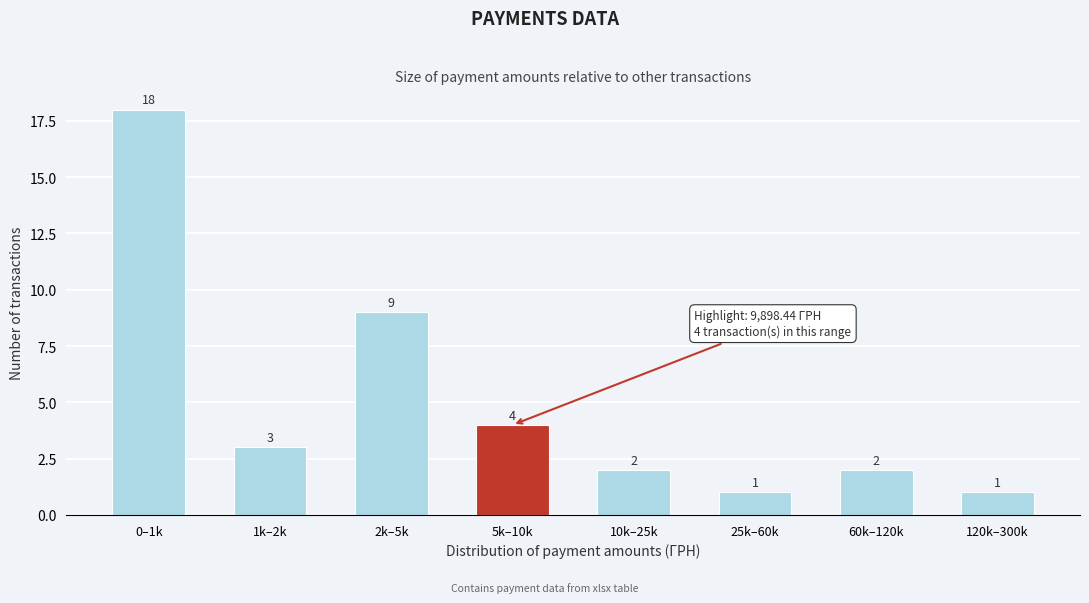

Reading left to right, what are all the values shown in this chart?

18	3	9	4	2	1	2	1